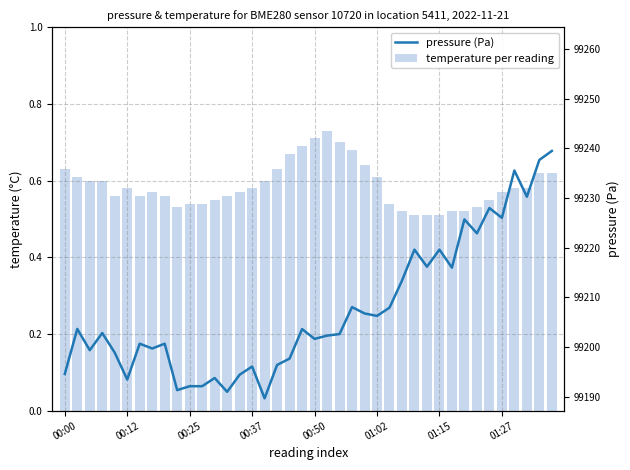

What is the sum of all pressure (Pa) values?

3968298.4